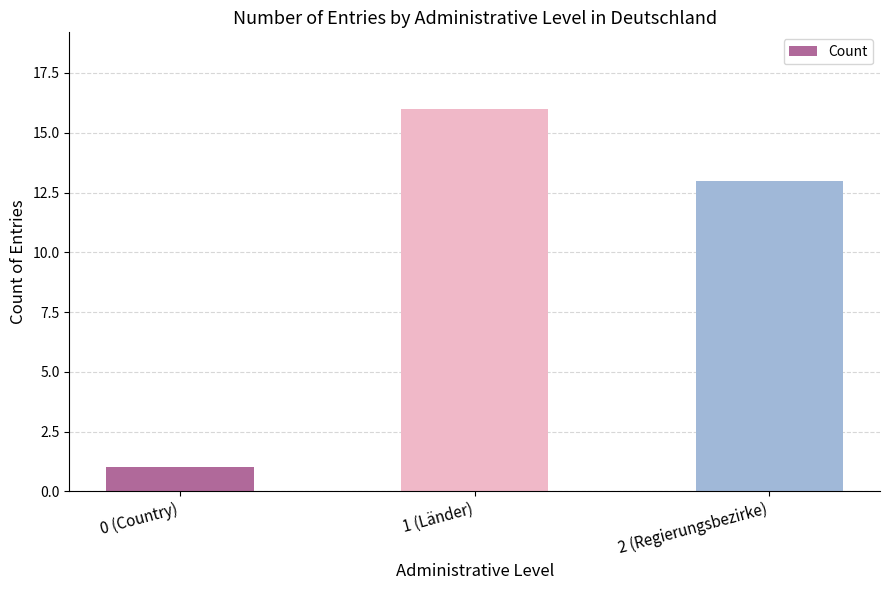

True or false: the data shows 16 at 1 (Länder).

True